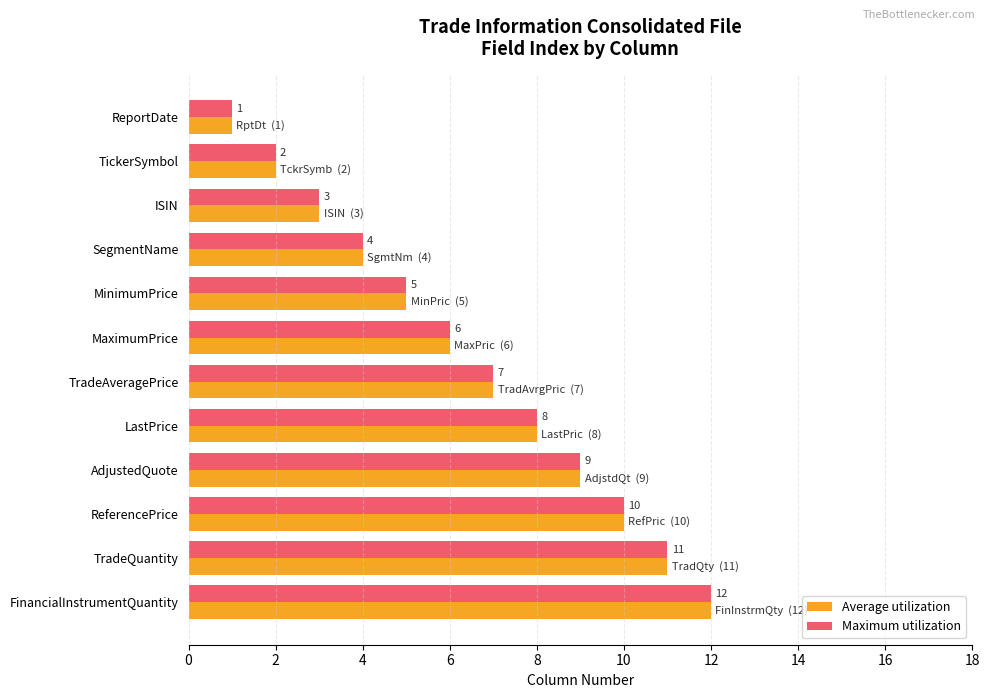

True or false: Maximum utilization has a value of 4 at ISIN.

False